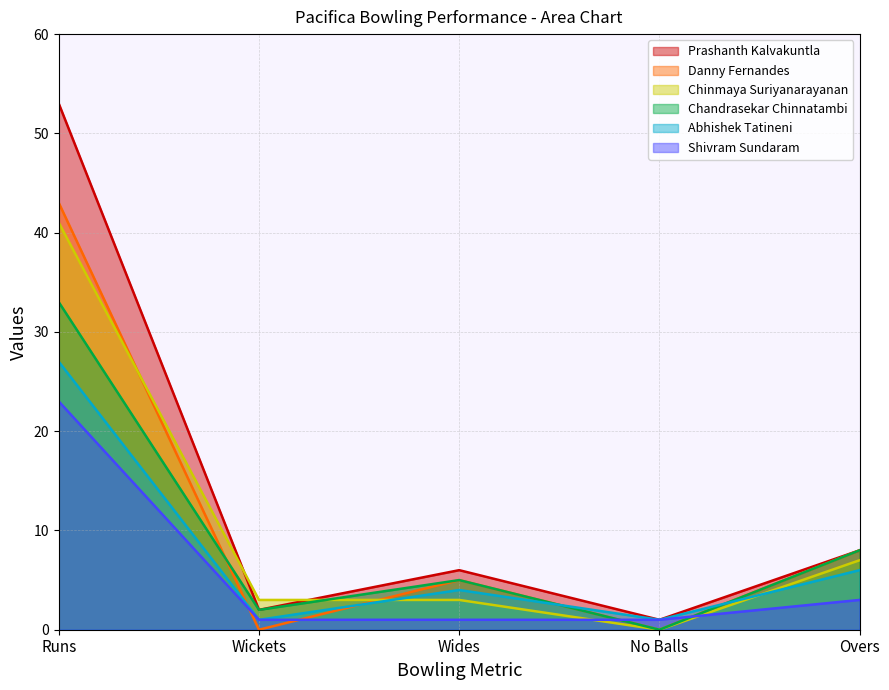

Which series has the largest total across all categories?

Prashanth Kalvakuntla